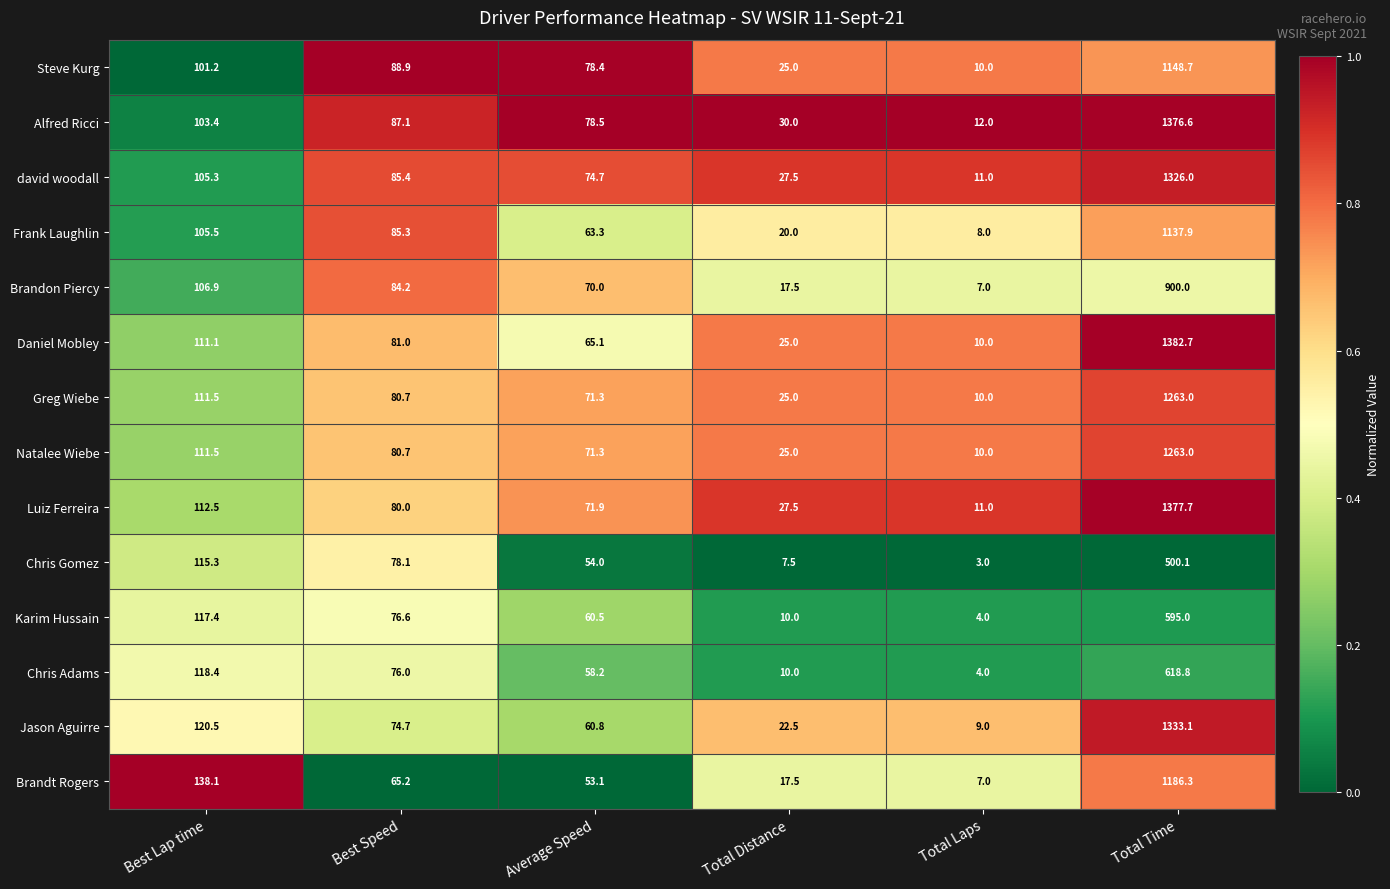

The Steve Kurg series shows 158.2 at Best Speed. True or false?

False